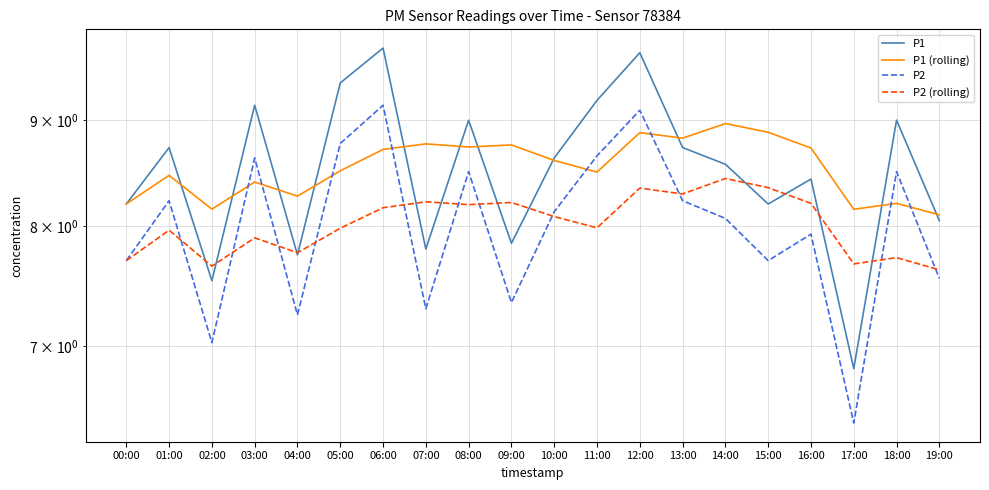

List the series in order of their peak value, highest first.

P1, P2, P1 (rolling), P2 (rolling)